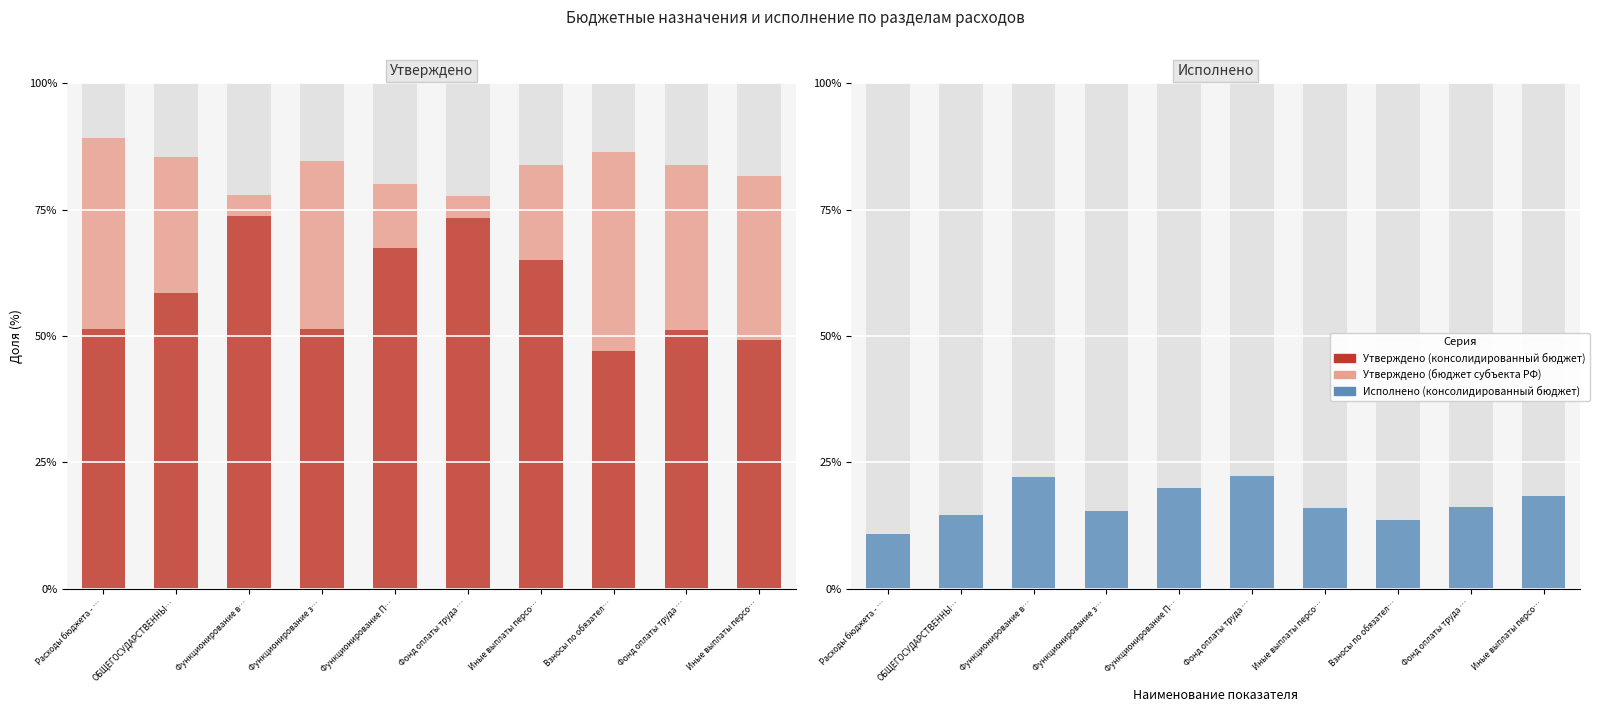

What is the total value across all series at Функционирование П…?

180.1